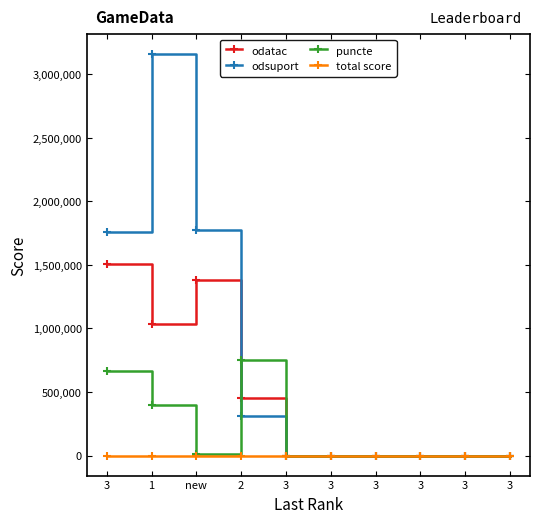

Reading left to right, what are all the values shown in this chart?

odatac: 1508819	1036828	1378224	455997	0	0	0	0	0	0
odsuport: 1758295	3157442	1770397	310496	0	0	0	0	0	0
puncte: 665919	395713	12154	753878	0	0	0	0	0	0
total score: 75	70	65	40	0	0	0	0	0	0